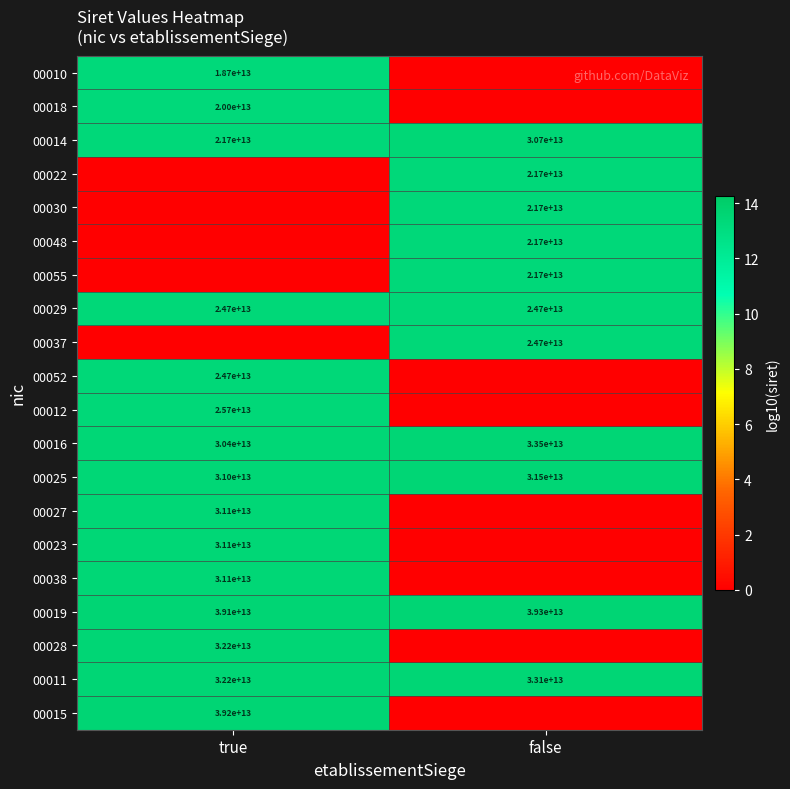

Which category has the lowest value in the 00011 series?

true